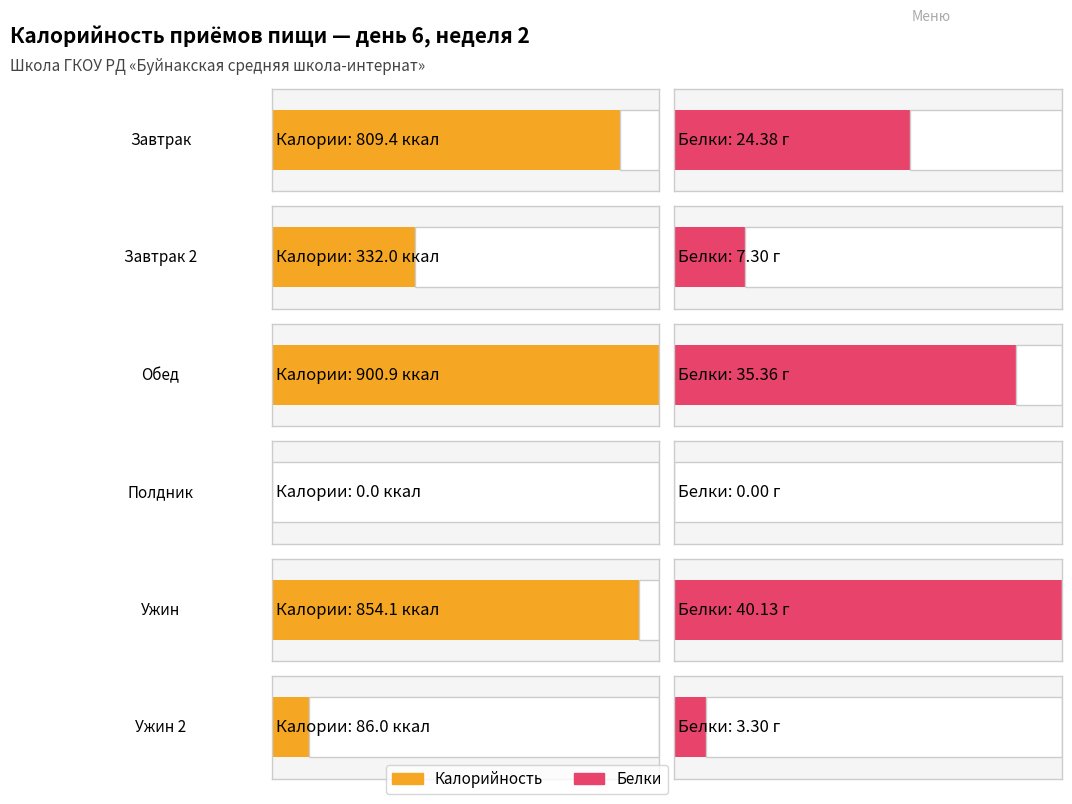

What is the maximum value for Обед?

900.9